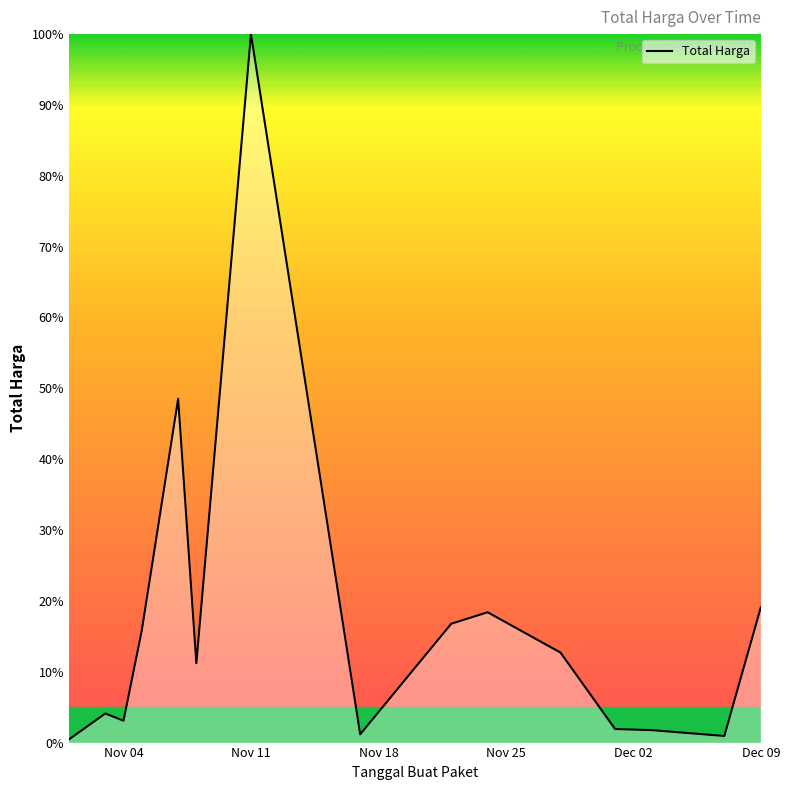

Does the chart have visible grid lines?

No